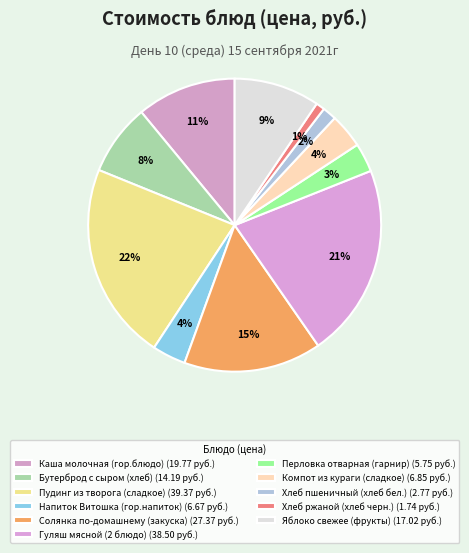

True or false: Яблоко свежее (фрукты) accounts for 23% of the total.

False